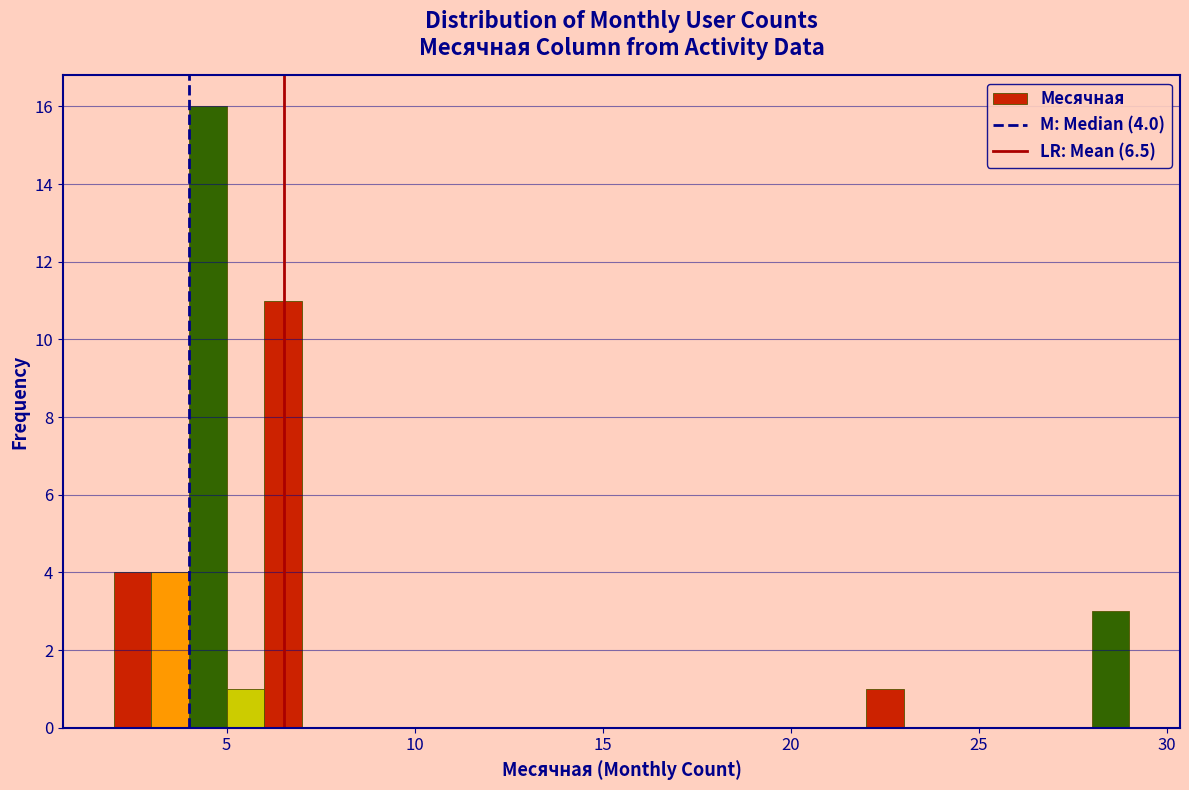

Read against the x-axis, roughly where is the centre of the tallest bar?

4.5